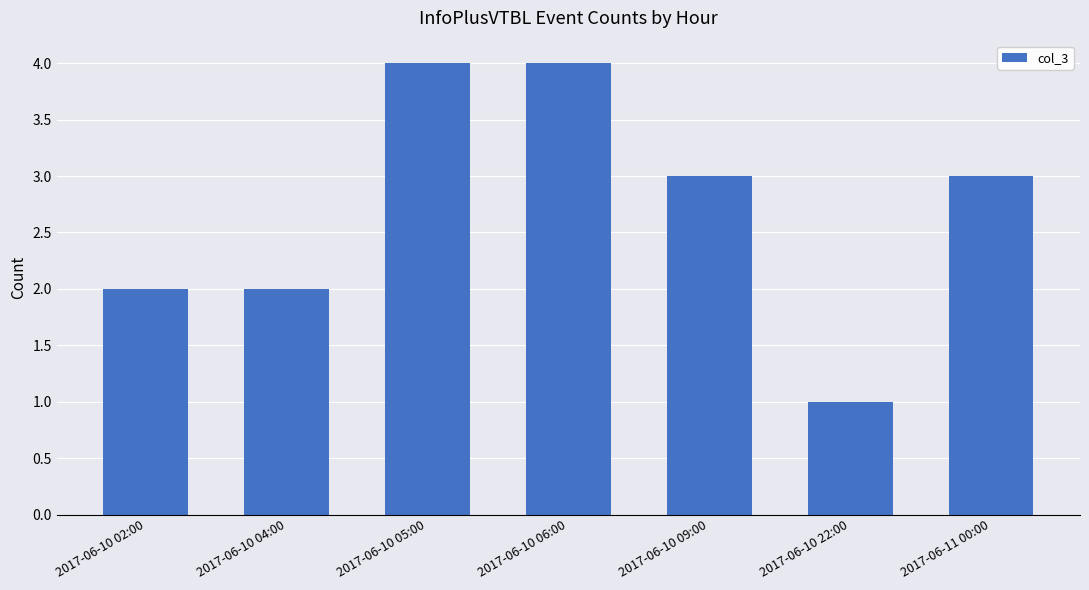

What is the change in value from 2017-06-10 02:00 to 2017-06-10 09:00?

+1